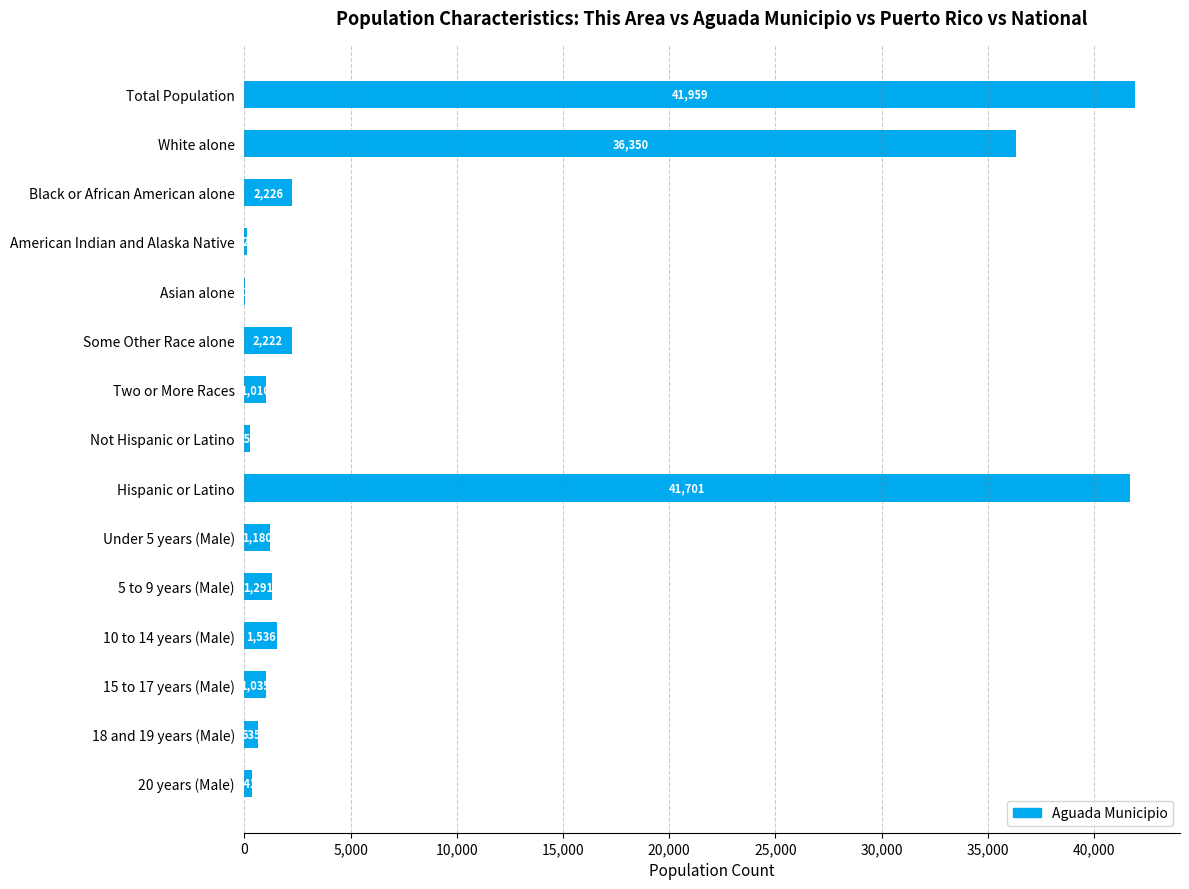

What is the maximum value shown in the chart?

41959